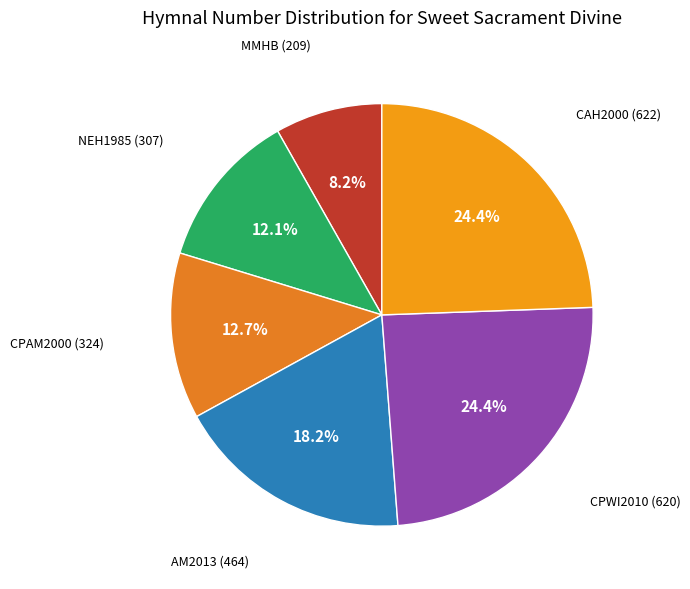

Rank the categories by value from highest to lowest.

CAH2000 (622), CPWI2010 (620), AM2013 (464), CPAM2000 (324), NEH1985 (307), MMHB (209)